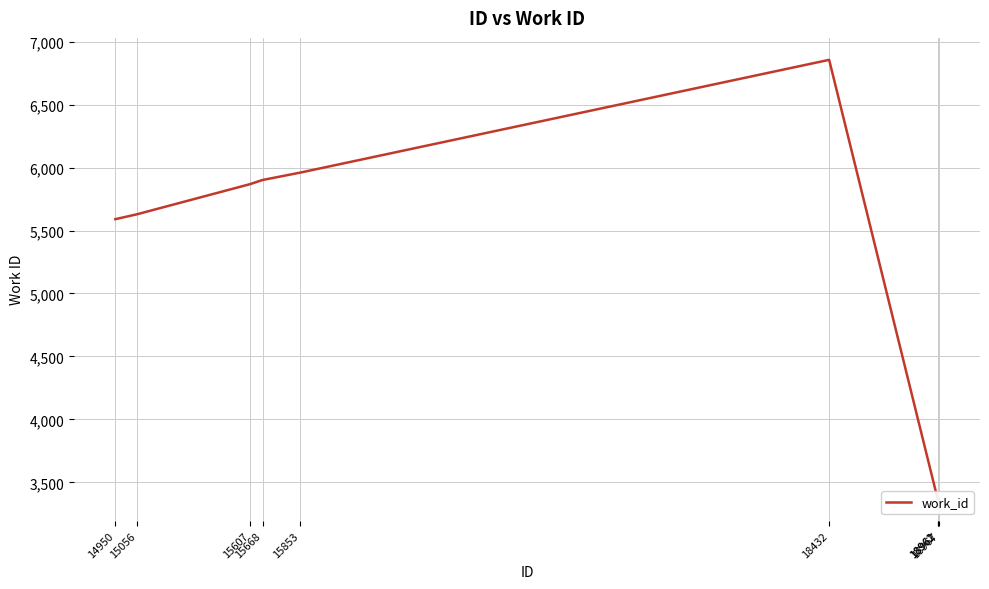

The chart shows a value of 1251 at 18962. True or false?

False